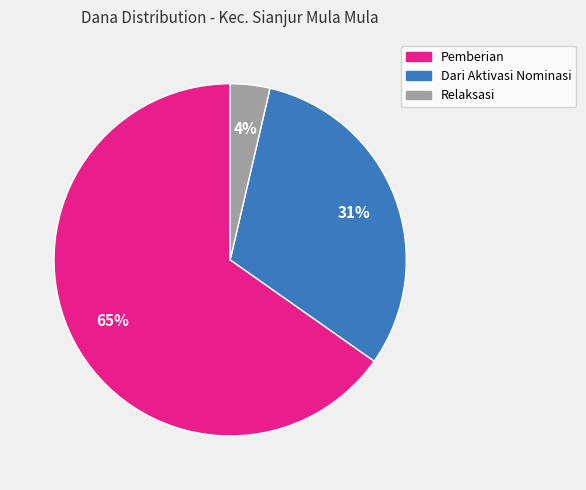

To the nearest percent, what is the average slice percentage?

33%